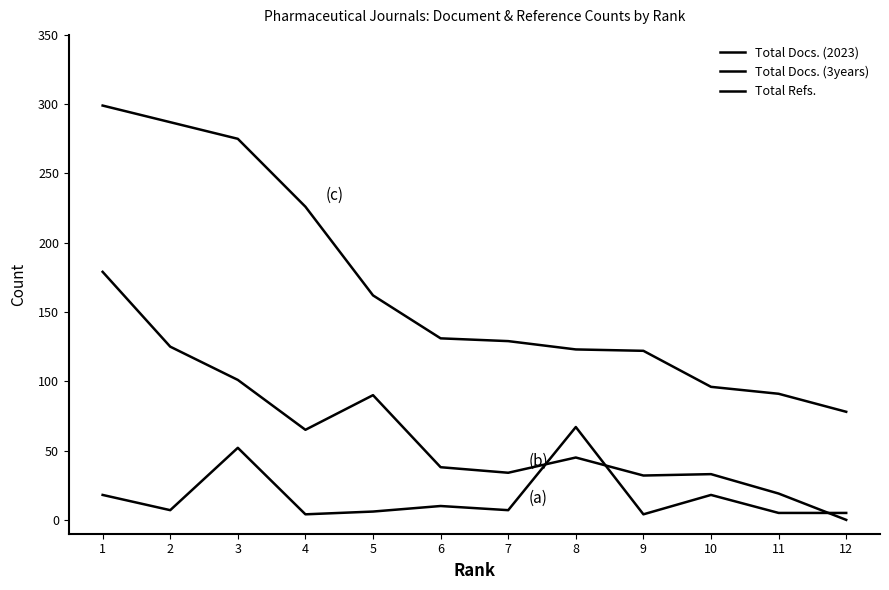

Between 2 and 5, which series saw the biggest shift?

Total Refs.